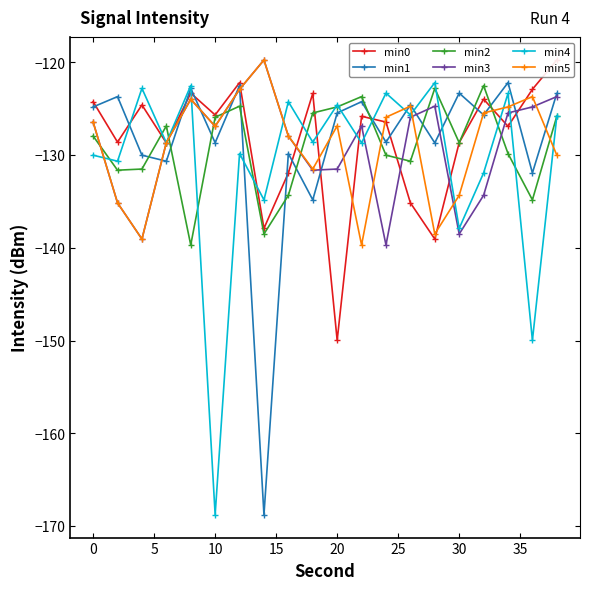

Which series has the largest range (max minus min)?

min1